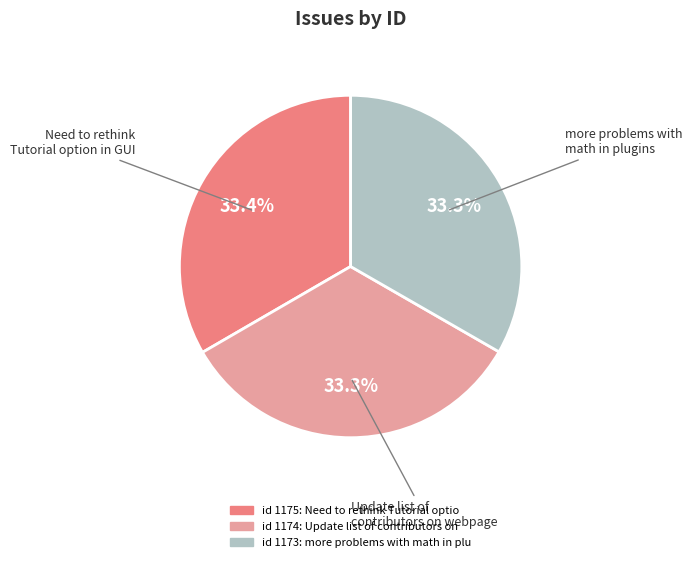

Does any single category account for the majority?

No